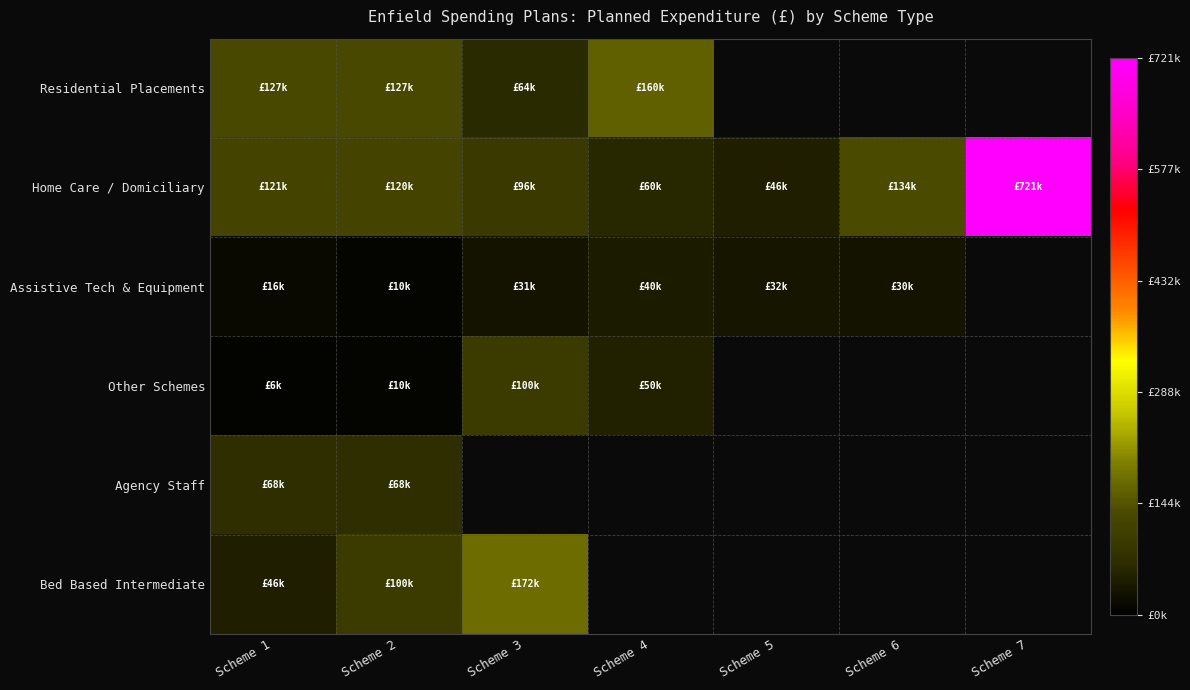

How many series are shown in this chart?

6